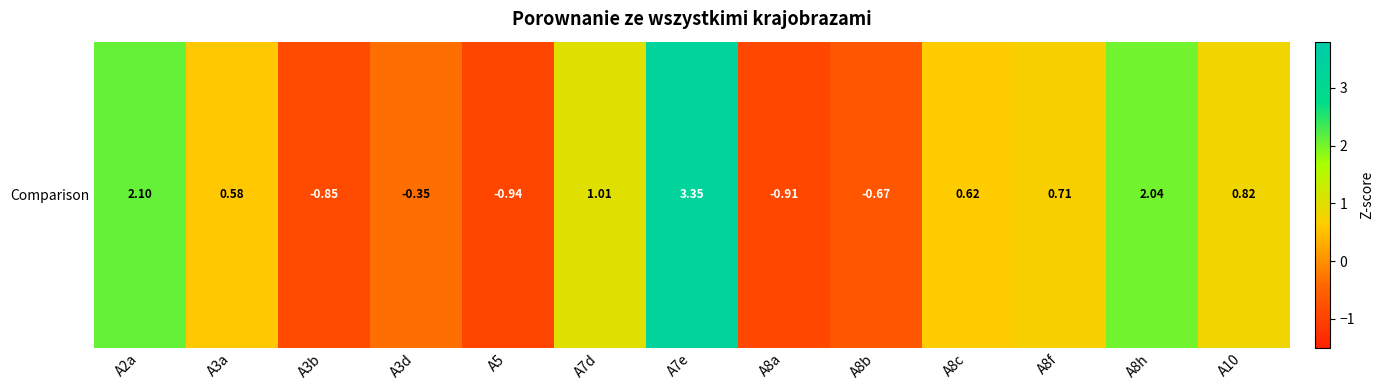

Reading left to right, transcribe all the data shown in this chart.

2.1	0.6	-0.9	-0.3	-0.9	1.0	3.3	-0.9	-0.7	0.6	0.7	2.0	0.8